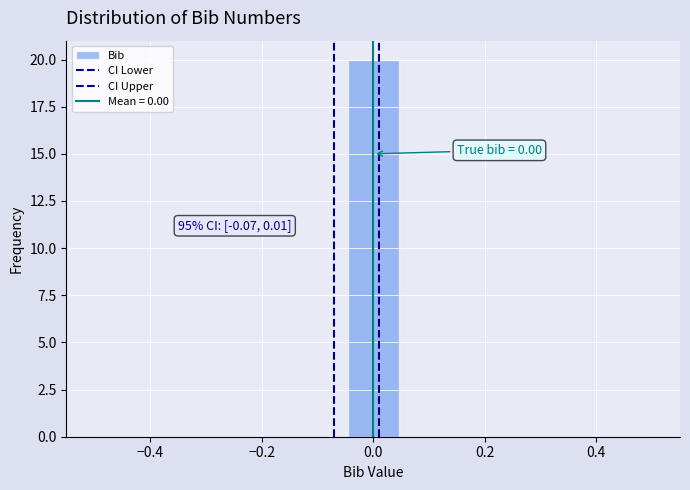

Over which range of the x-axis is the bar tallest?

-0.04 to 0.04